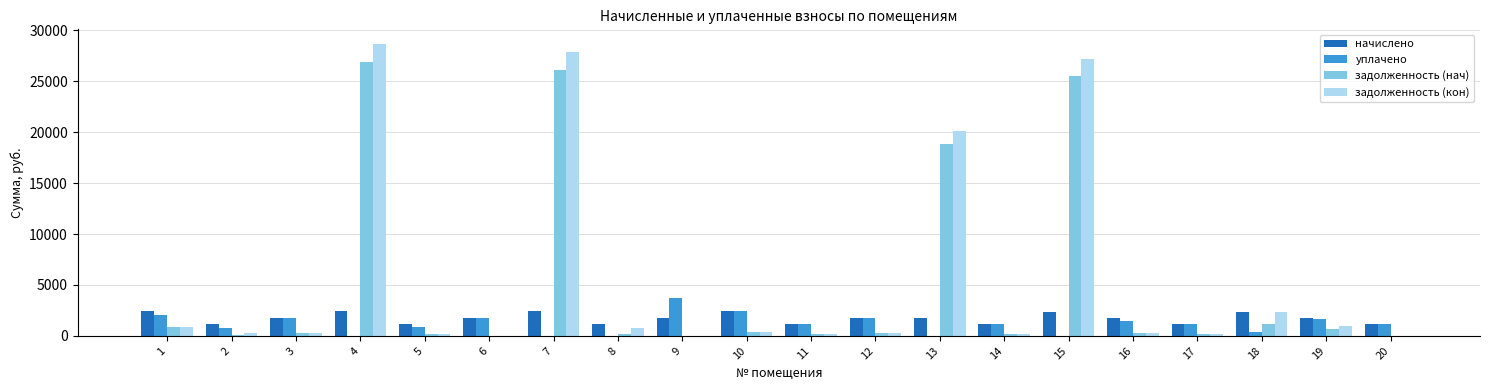

Does the chart contain stacked bars?

No